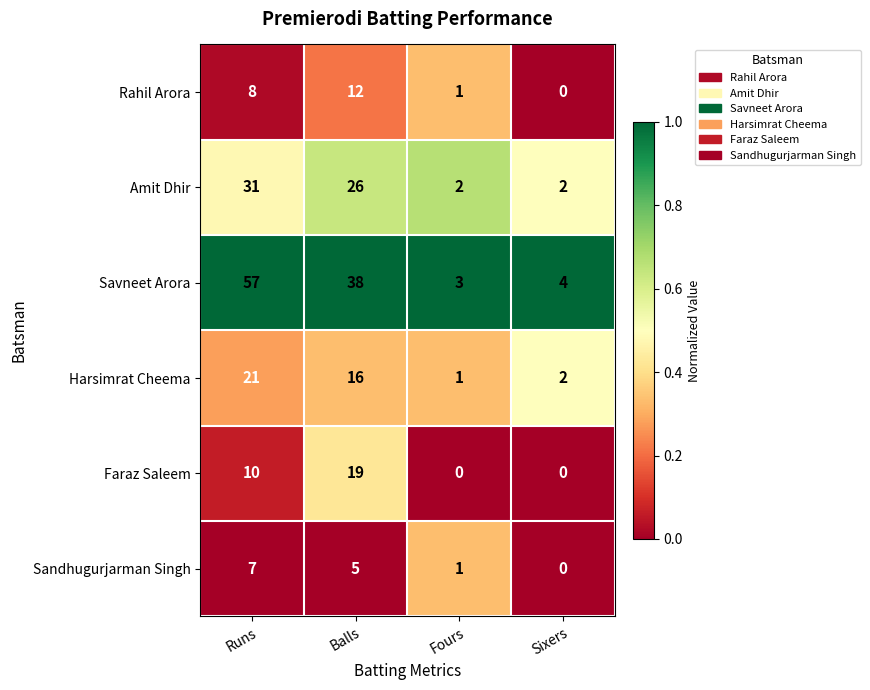

Reading left to right, list all the values displayed in this chart.

Rahil Arora: 8	12	1	0
Amit Dhir: 31	26	2	2
Savneet Arora: 57	38	3	4
Harsimrat Cheema: 21	16	1	2
Faraz Saleem: 10	19	0	0
Sandhugurjarman Singh: 7	5	1	0